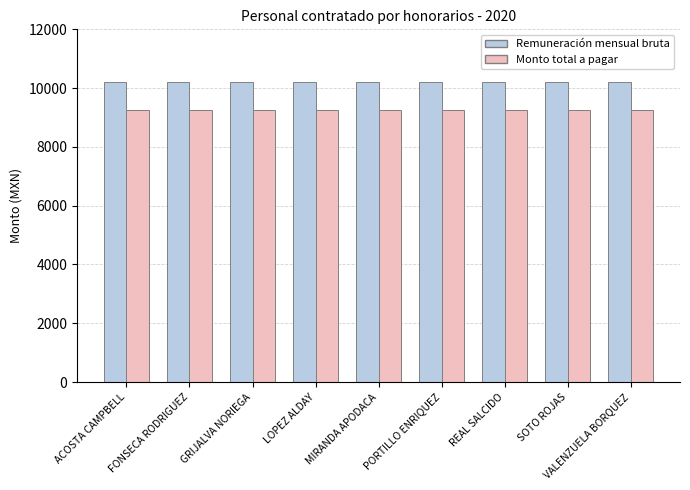

Reading left to right, extract all data points from this chart.

Remuneración mensual bruta: 10197.4	10197.4	10197.4	10197.4	10197.4	10197.4	10197.4	10197.4	10197.4
Monto total a pagar: 9250.3	9250.3	9250.3	9250.3	9250.3	9250.3	9250.3	9250.3	9250.3